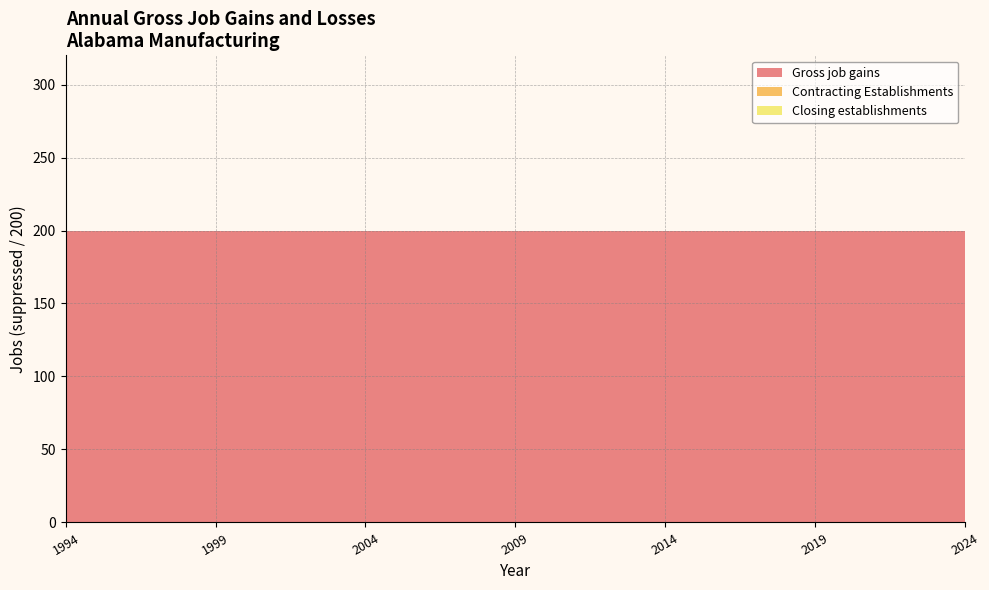

Reading right to left, transcribe all the data shown in this chart.

Gross job gains: 2024=200	2023=200	2022=200	2021=200	2020=200	2019=200	2018=200	2017=200	2016=200	2015=200	2014=200	2013=200	2012=200	2011=200	2010=200	2009=200	2008=200	2007=200	2006=200	2005=200	2004=200	2003=200	2002=200	2001=200	2000=200	1999=200	1998=200	1997=200	1996=200	1995=200	1994=200
Contracting Establishments: 2024=0	2023=0	2022=0	2021=0	2020=0	2019=0	2018=0	2017=0	2016=0	2015=0	2014=0	2013=0	2012=0	2011=0	2010=0	2009=0	2008=0	2007=0	2006=0	2005=0	2004=0	2003=0	2002=0	2001=0	2000=0	1999=0	1998=0	1997=0	1996=0	1995=0	1994=0
Closing establishments: 2024=0	2023=0	2022=0	2021=0	2020=0	2019=0	2018=0	2017=0	2016=0	2015=0	2014=0	2013=0	2012=0	2011=0	2010=0	2009=0	2008=0	2007=0	2006=0	2005=0	2004=0	2003=0	2002=0	2001=0	2000=0	1999=0	1998=0	1997=0	1996=0	1995=0	1994=0